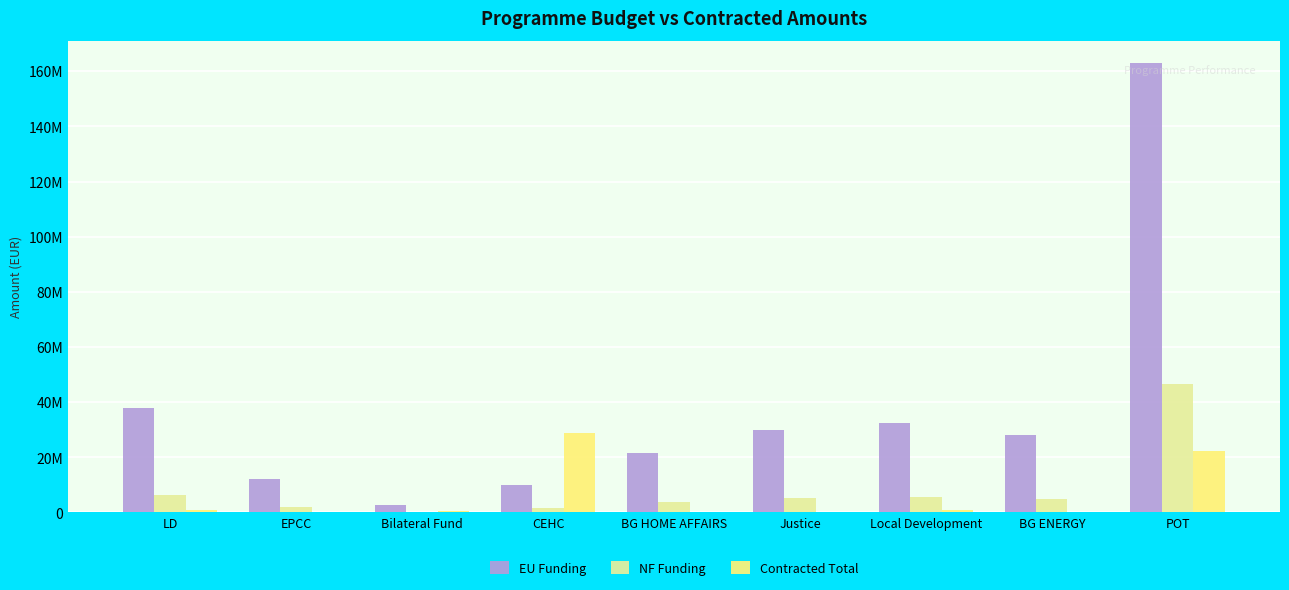

Is the value of NF Funding at Bilateral Fund greater than the value of Contracted Total at BG ENERGY?

No